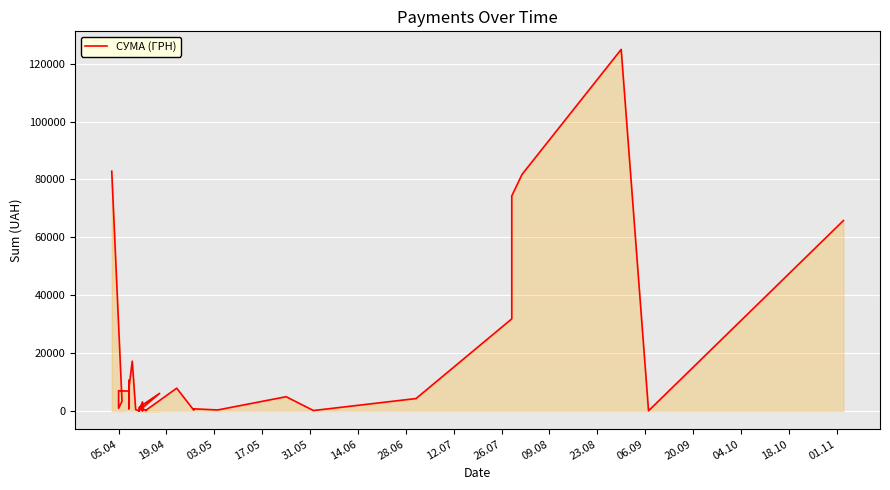

What position from the left is 31.05?

5